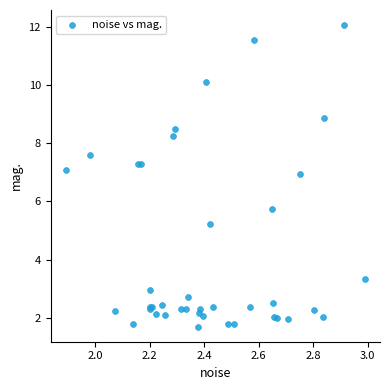

What Y value in the scatter plot is closest to 6?

5.7